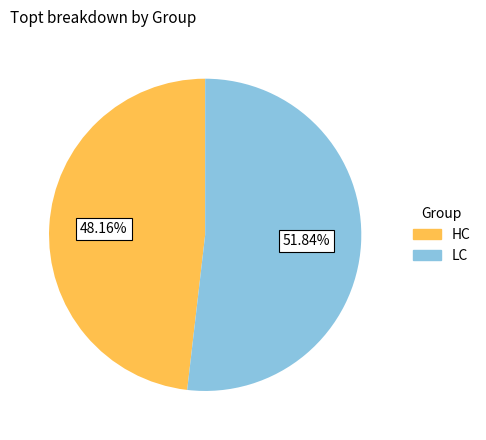

To the nearest percent, what percentage of the pie is HC?

48%